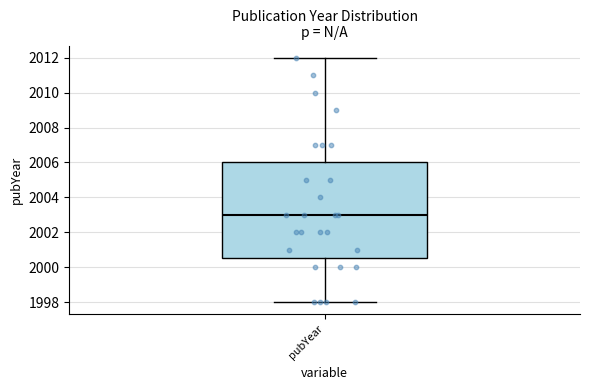

Transcribe this box plot: give where the median line is, the range the box spans, and where the two whiskers end, as read against the y-axis. The values are not printed on the chart, so give them approximately, as read against the axis.

median 2003.0, box 2000.6 to 2006.0, whiskers 1998.0 to 2012.0